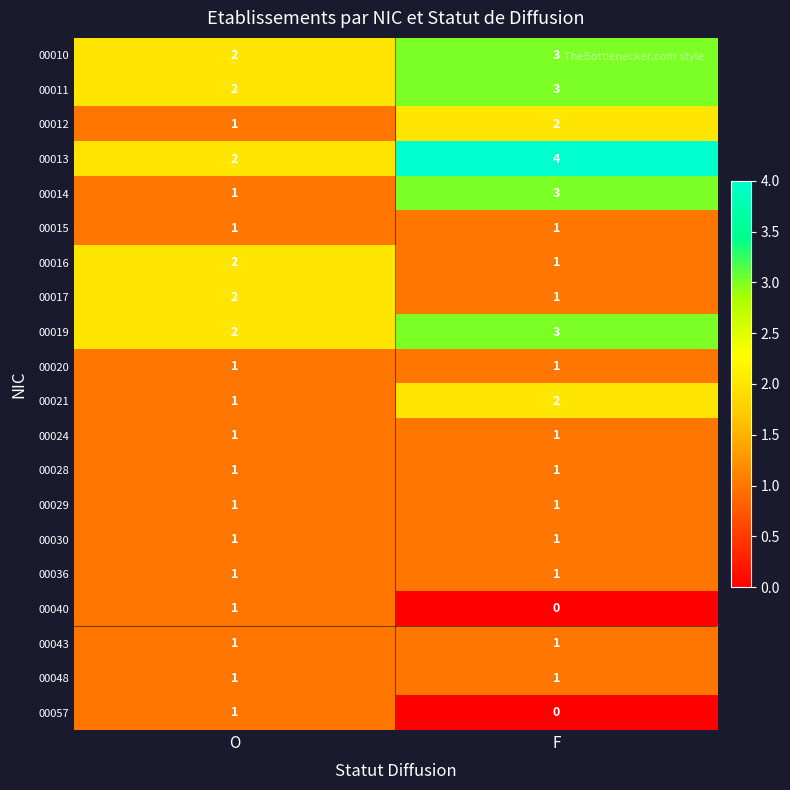

The value of 00011 at O is 2. True or false?

True